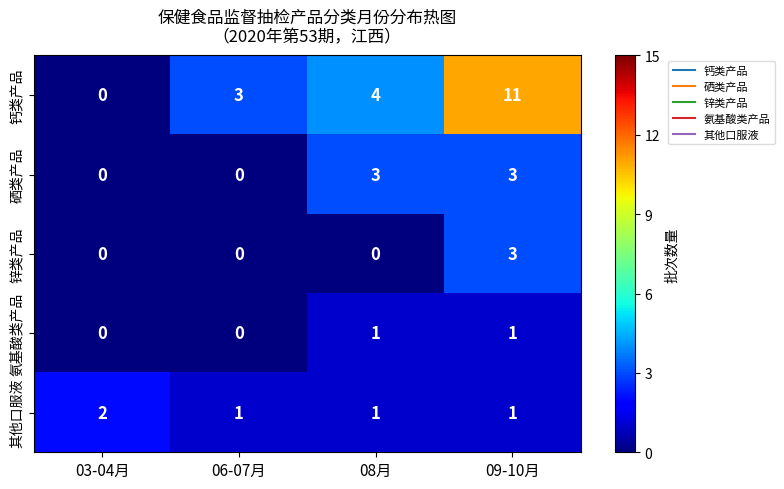

What is the difference between the 硒类产品 values at 06-07月 and 09-10月?

3